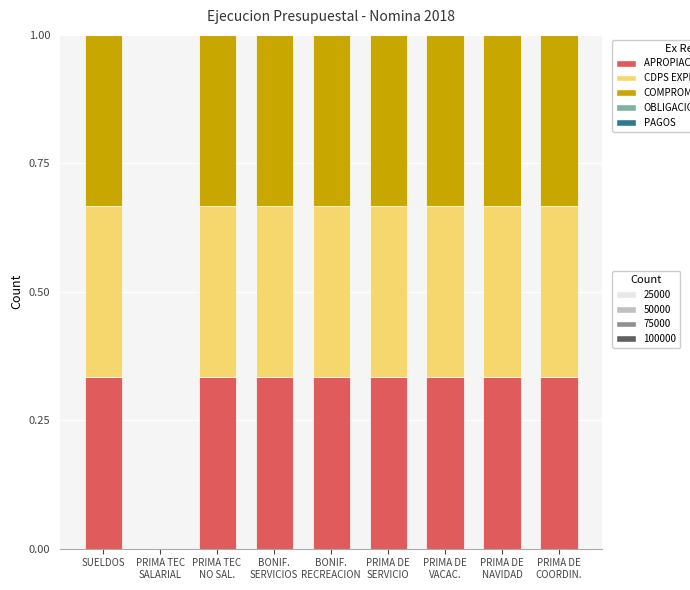

How many categories are shown in the chart?

9